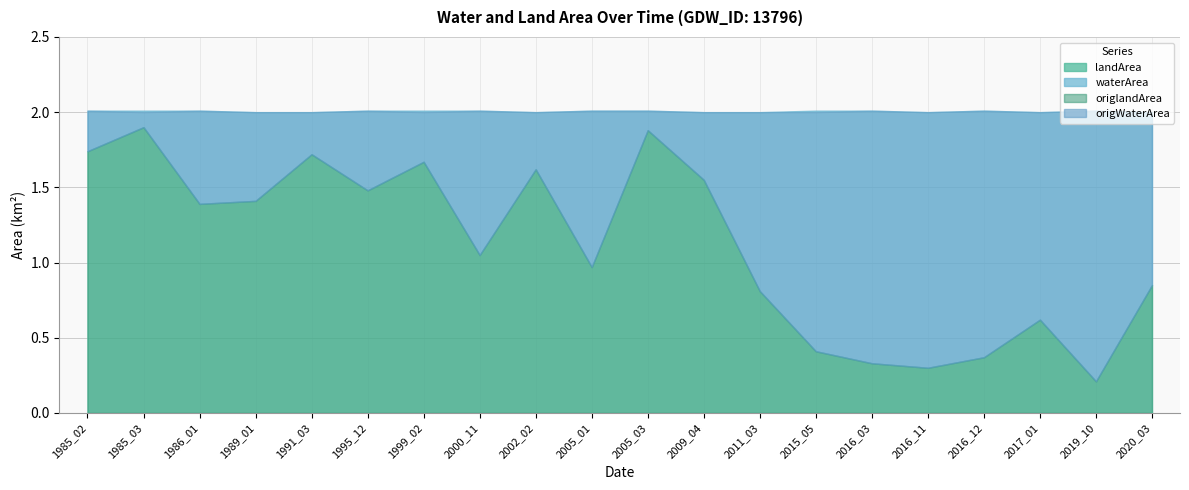

Which series has the largest total across all categories?

landArea